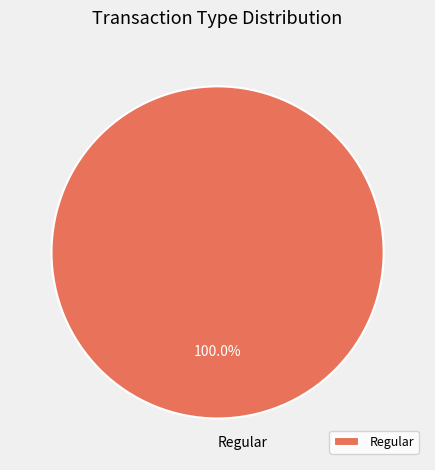

Rank the categories by value from lowest to highest.

Regular